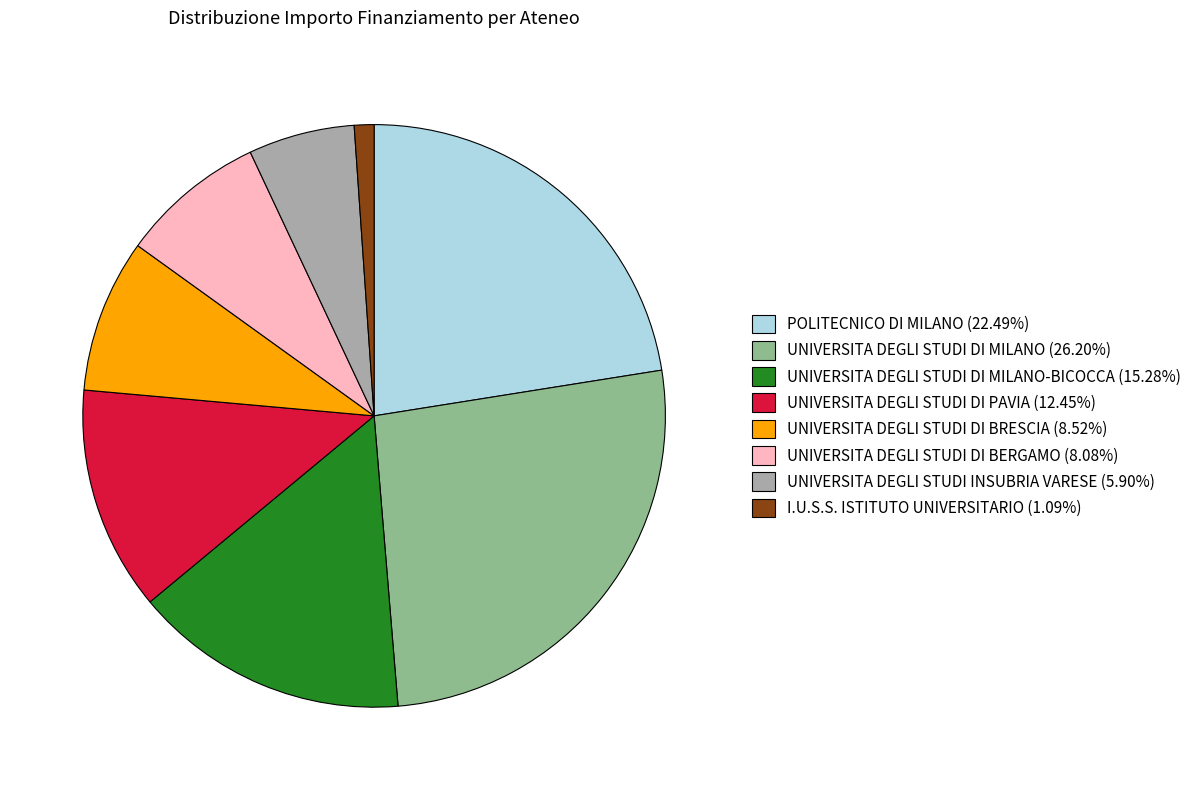

Approximately how many times larger is the value at POLITECNICO DI MILANO (22.49%) compared to UNIVERSITA DEGLI STUDI DI PAVIA (12.45%)?

1.8